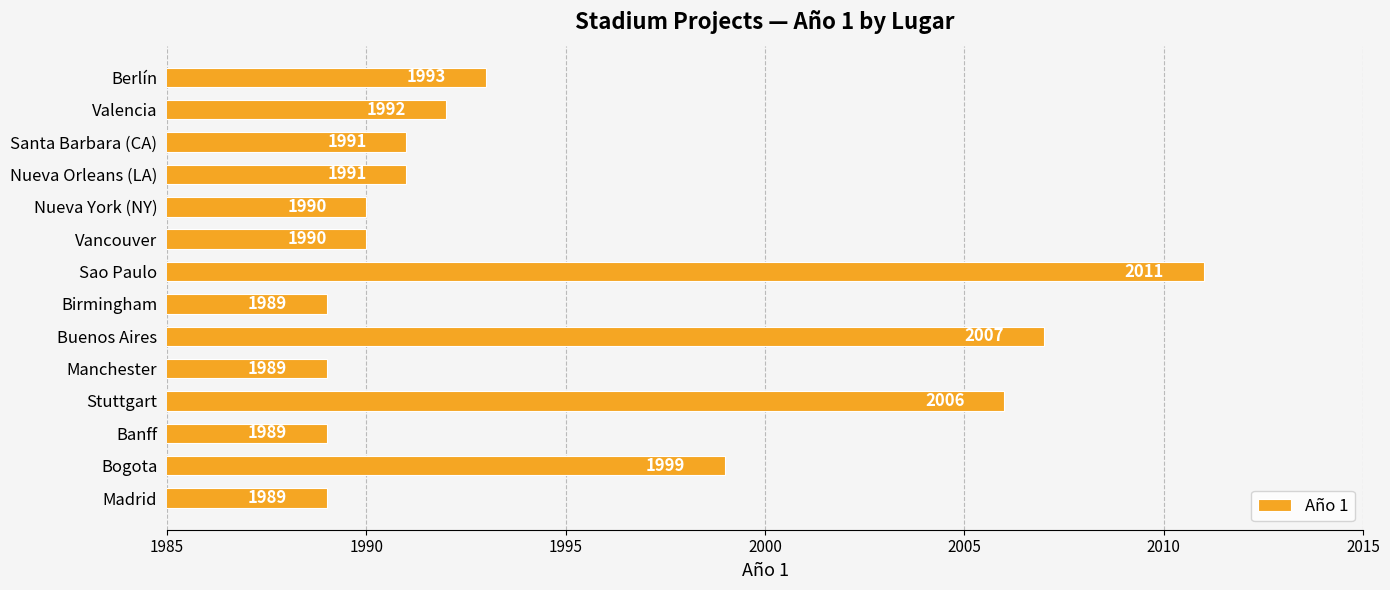

What is the difference between the second highest and minimum values?

18